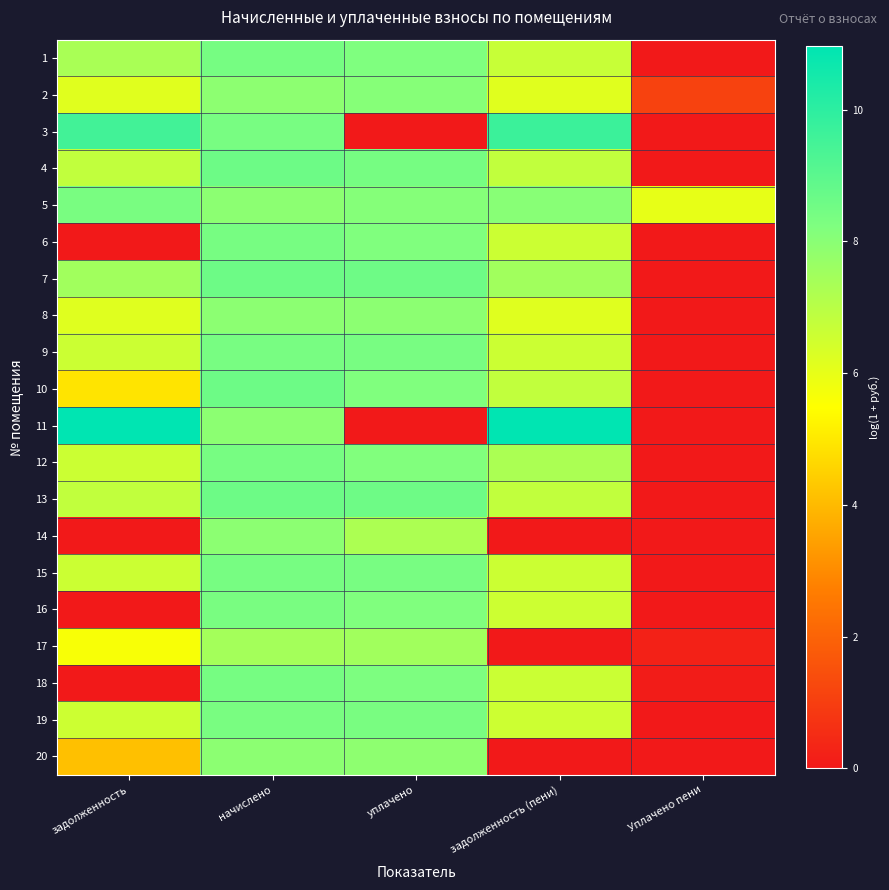

Reading right to left, transcribe all the data shown in this chart.

1: Уплачено пени=0.0	задолженность (пени)=6.7	уплачено=8.2	начислено=8.4	задолженность=7.3
2: Уплачено пени=1.1	задолженность (пени)=6.1	уплачено=8.1	начислено=7.9	задолженность=6.1
3: Уплачено пени=0.0	задолженность (пени)=9.7	уплачено=0.0	начислено=8.4	задолженность=9.5
4: Уплачено пени=0.0	задолженность (пени)=6.8	уплачено=8.4	начислено=8.6	задолженность=6.8
5: Уплачено пени=6.0	задолженность (пени)=8.0	уплачено=8.1	начислено=7.9	задолженность=8.3
6: Уплачено пени=0.0	задолженность (пени)=6.6	уплачено=8.2	начислено=8.4	задолженность=0.0
7: Уплачено пени=0.0	задолженность (пени)=7.5	уплачено=8.6	начислено=8.6	задолженность=7.5
8: Уплачено пени=0.0	задолженность (пени)=6.1	уплачено=7.9	начислено=7.9	задолженность=6.1
9: Уплачено пени=0.0	задолженность (пени)=6.6	уплачено=8.4	начислено=8.4	задолженность=6.6
10: Уплачено пени=0.0	задолженность (пени)=6.8	уплачено=8.2	начислено=8.6	задолженность=4.9
11: Уплачено пени=0.0	задолженность (пени)=11.0	уплачено=0.0	начислено=7.9	задолженность=10.9
12: Уплачено пени=0.0	задолженность (пени)=7.3	уплачено=8.2	начислено=8.4	задолженность=6.6
13: Уплачено пени=0.0	задолженность (пени)=6.8	уплачено=8.6	начислено=8.6	задолженность=6.8
14: Уплачено пени=0.0	задолженность (пени)=0.0	уплачено=7.3	начислено=7.9	задолженность=0.0
15: Уплачено пени=0.0	задолженность (пени)=6.6	уплачено=8.4	начислено=8.4	задолженность=6.6
16: Уплачено пени=0.0	задолженность (пени)=6.6	уплачено=8.2	начислено=8.3	задолженность=0.0
17: Уплачено пени=0.2	задолженность (пени)=0.0	уплачено=7.5	начислено=7.4	задолженность=5.6
18: Уплачено пени=0.1	задолженность (пени)=6.6	уплачено=8.3	начислено=8.4	задолженность=0.0
19: Уплачено пени=0.0	задолженность (пени)=6.6	уплачено=8.3	начислено=8.3	задолженность=6.6
20: Уплачено пени=0.0	задолженность (пени)=0.0	уплачено=7.9	начислено=7.9	задолженность=4.1